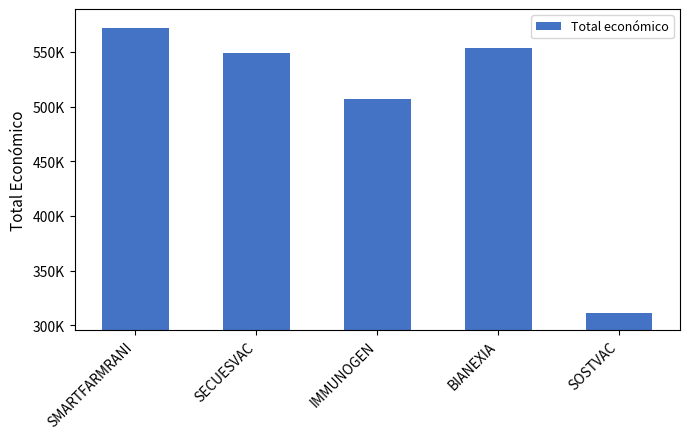

The value at BIANEXIA is 553196. True or false?

True